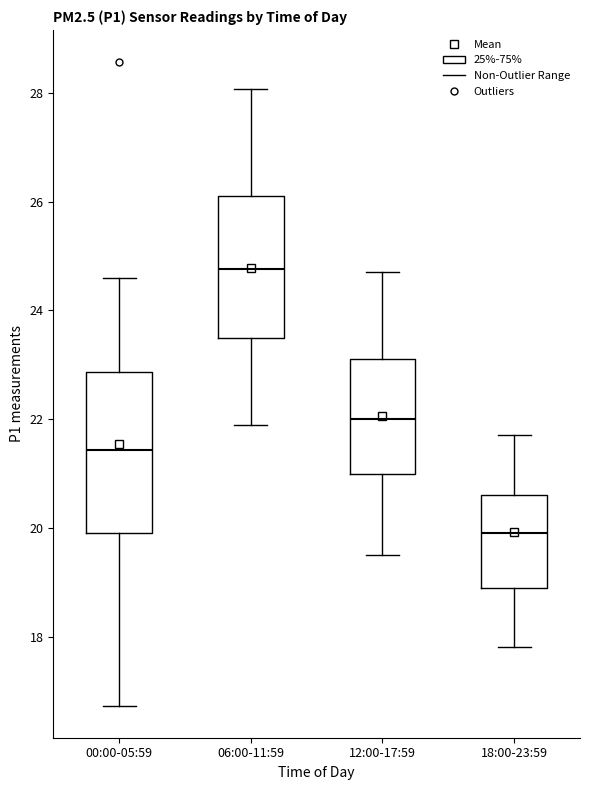

Which box is the tallest, from its lower edge to its upper edge?

00:00-05:59